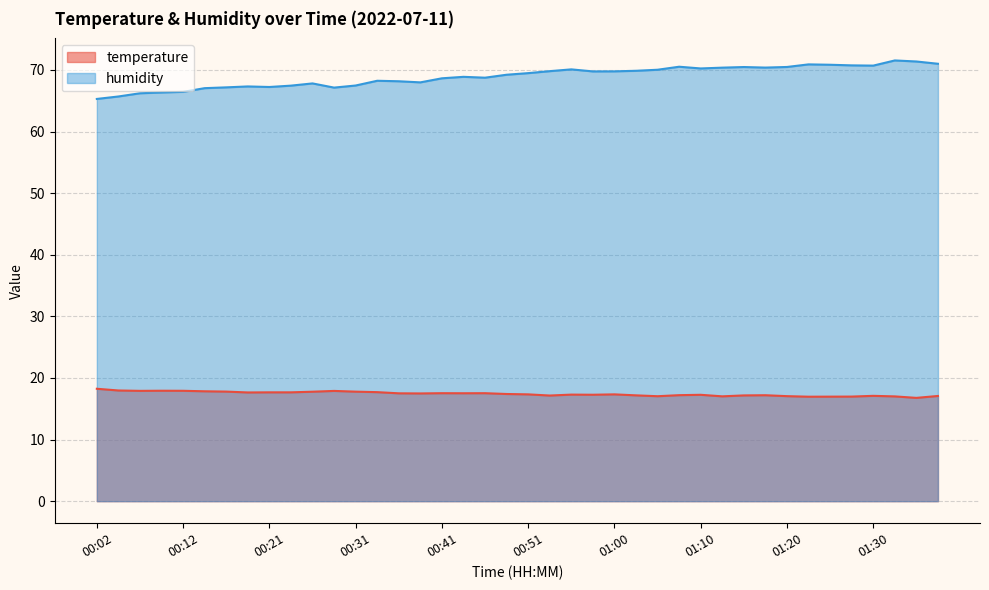

True or false: humidity and temperature cross at least once.

False